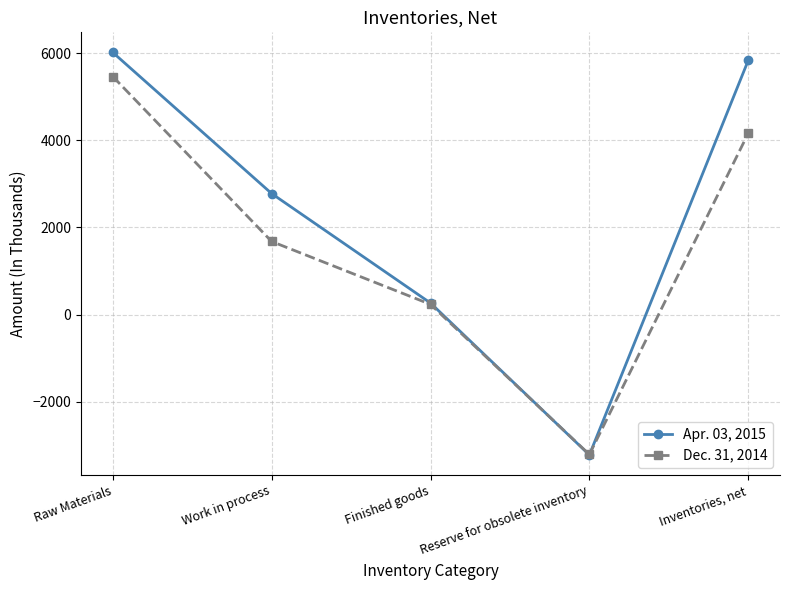

At which category is the sum across all series the highest?

Raw Materials